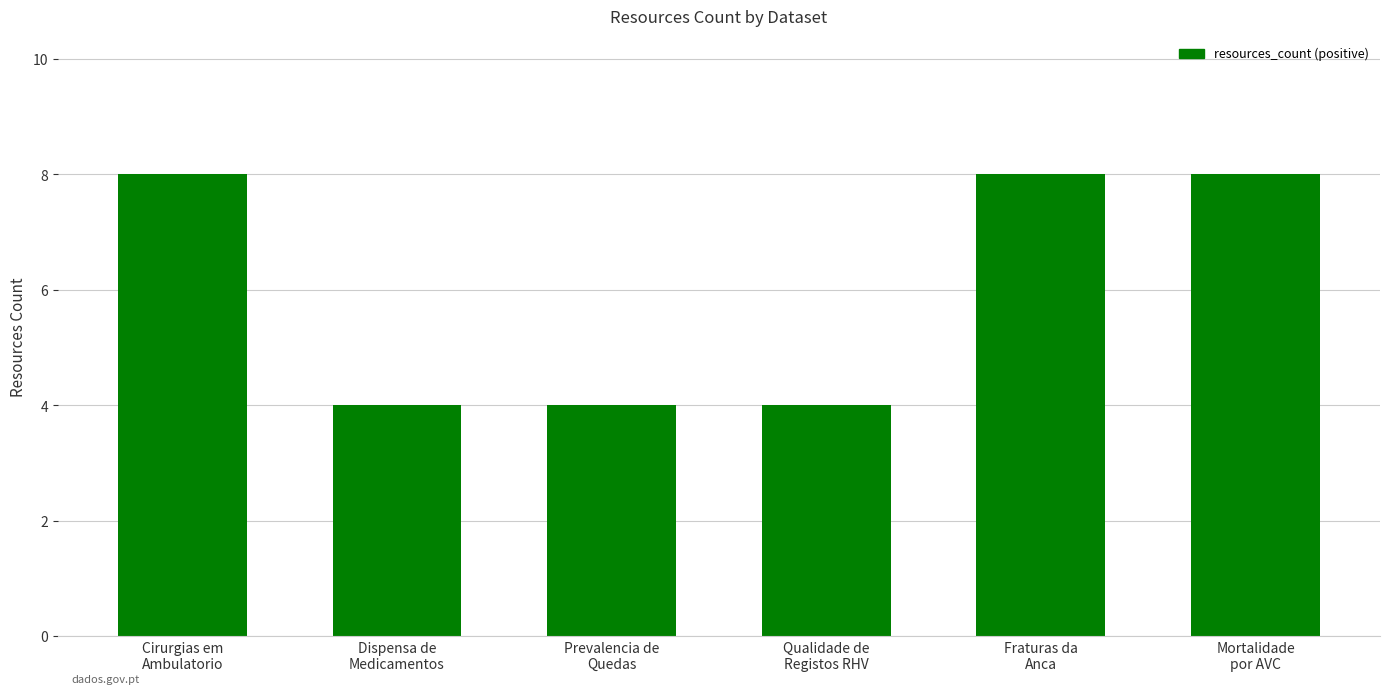

What is the average value?

6